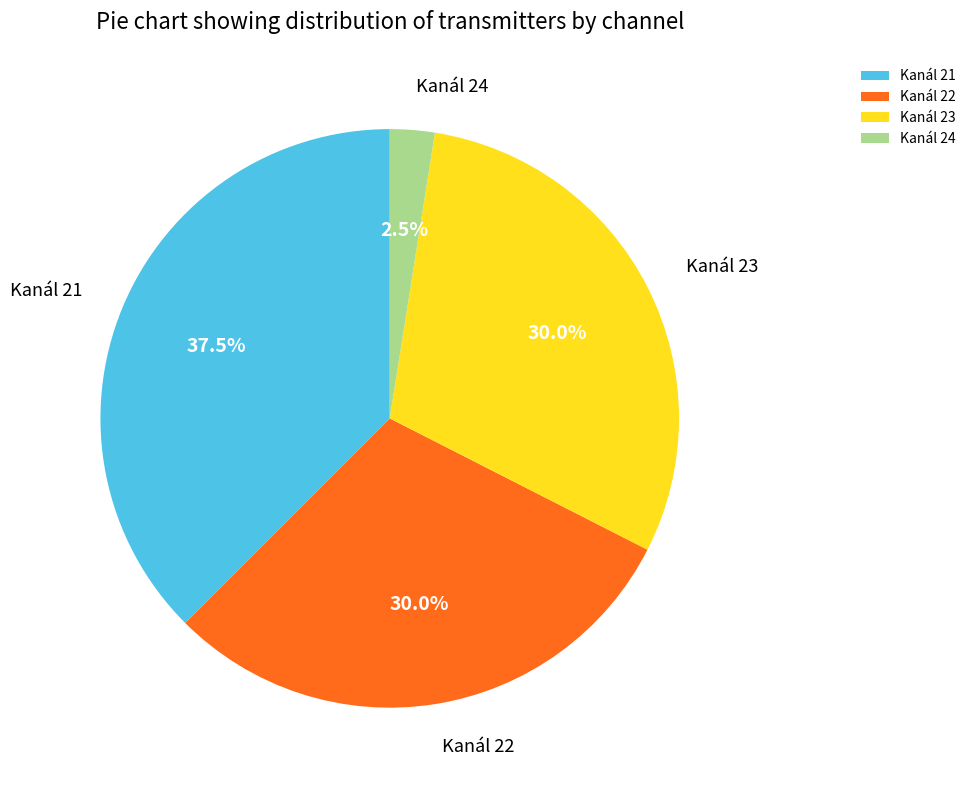

Does any single category account for the majority?

No